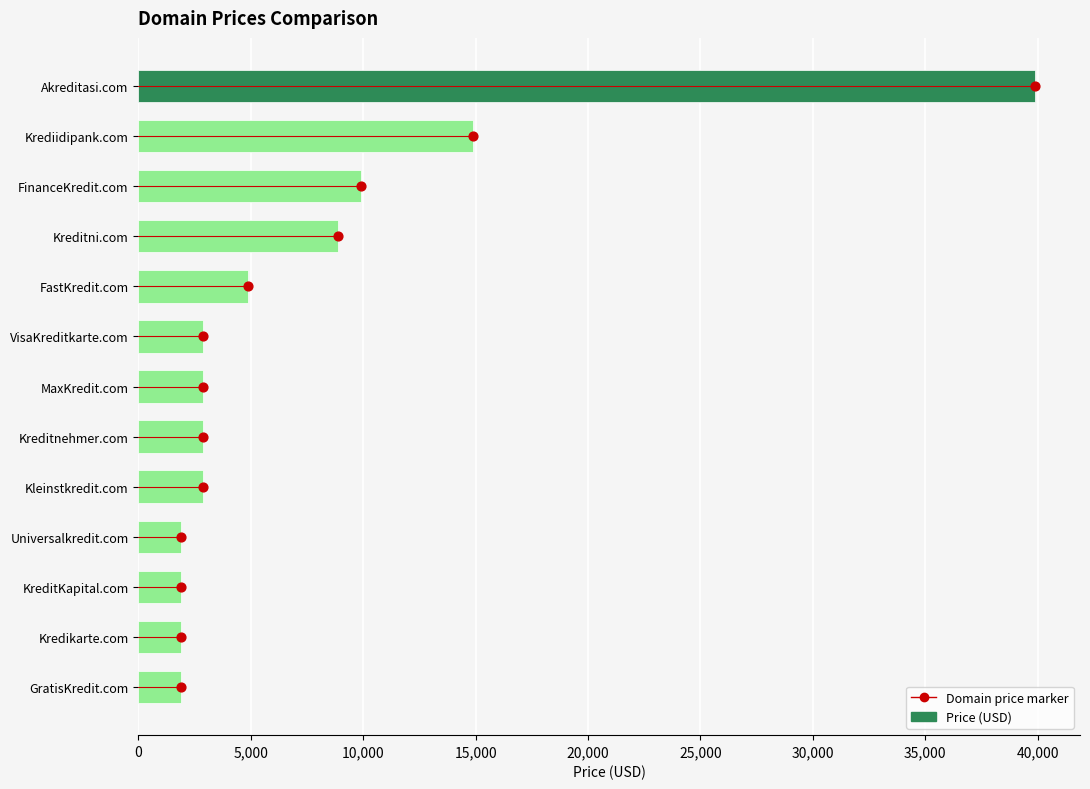

Is the value of Domain price marker at 0 greater than the value of Price (USD) at 12?

No